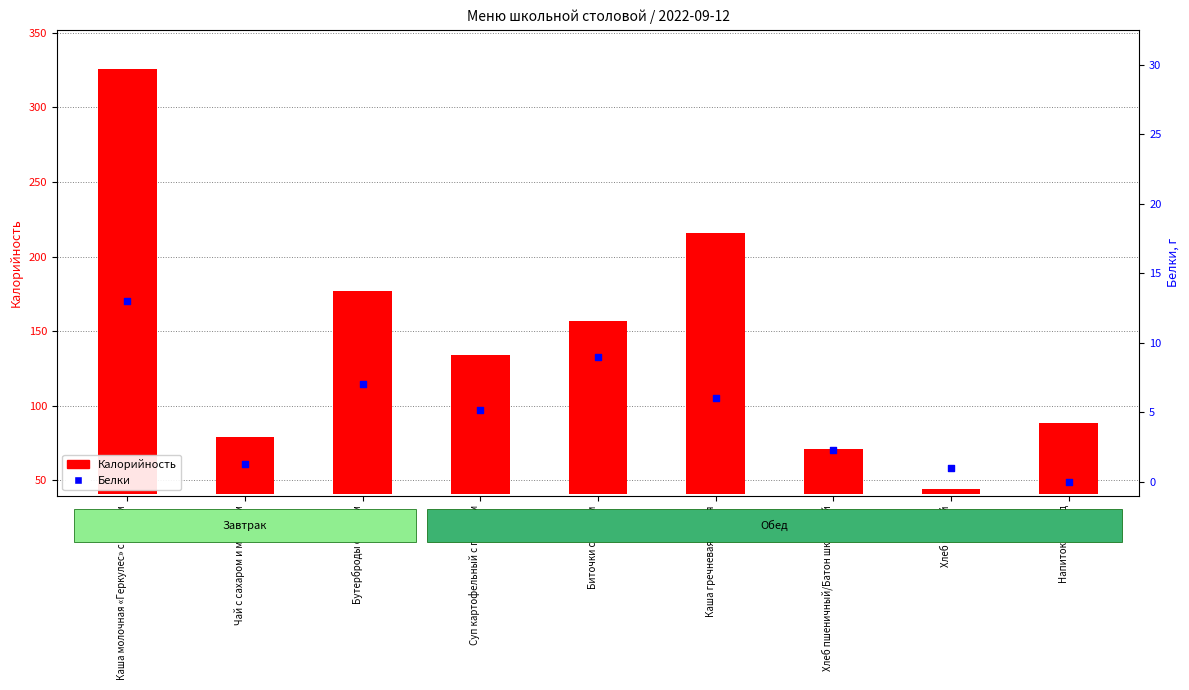

What are all the series names shown in the legend?

Калорийность, Белки